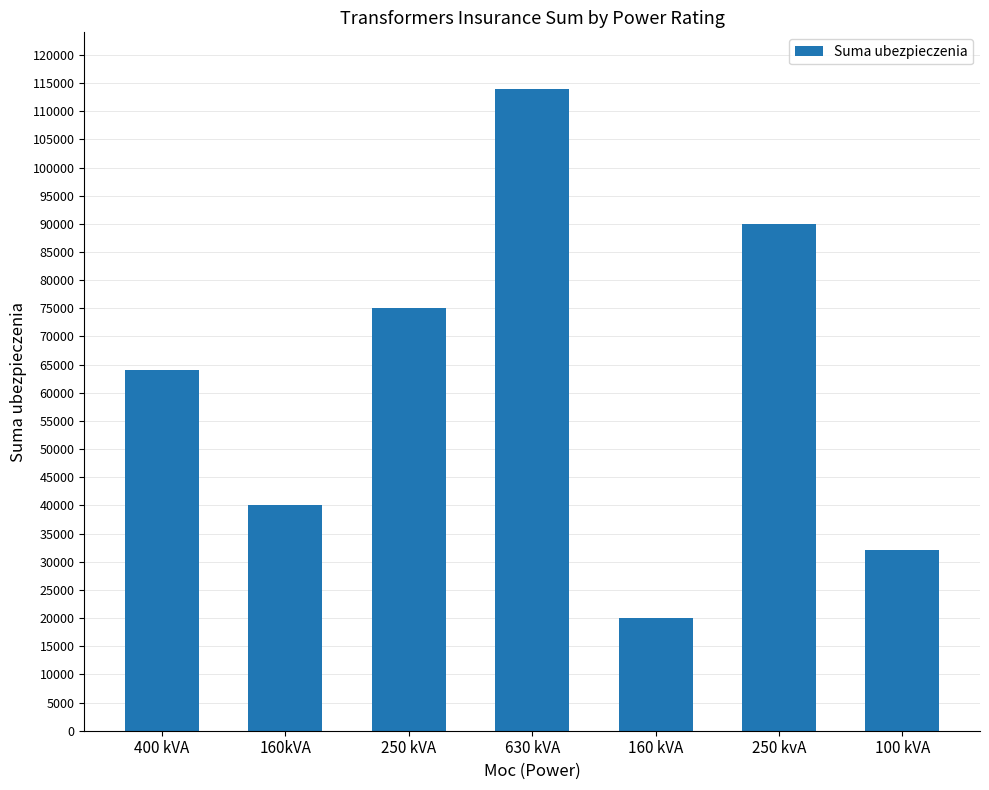

Approximately how many times larger is the value at 160 kVA compared to 400 kVA?

0.3